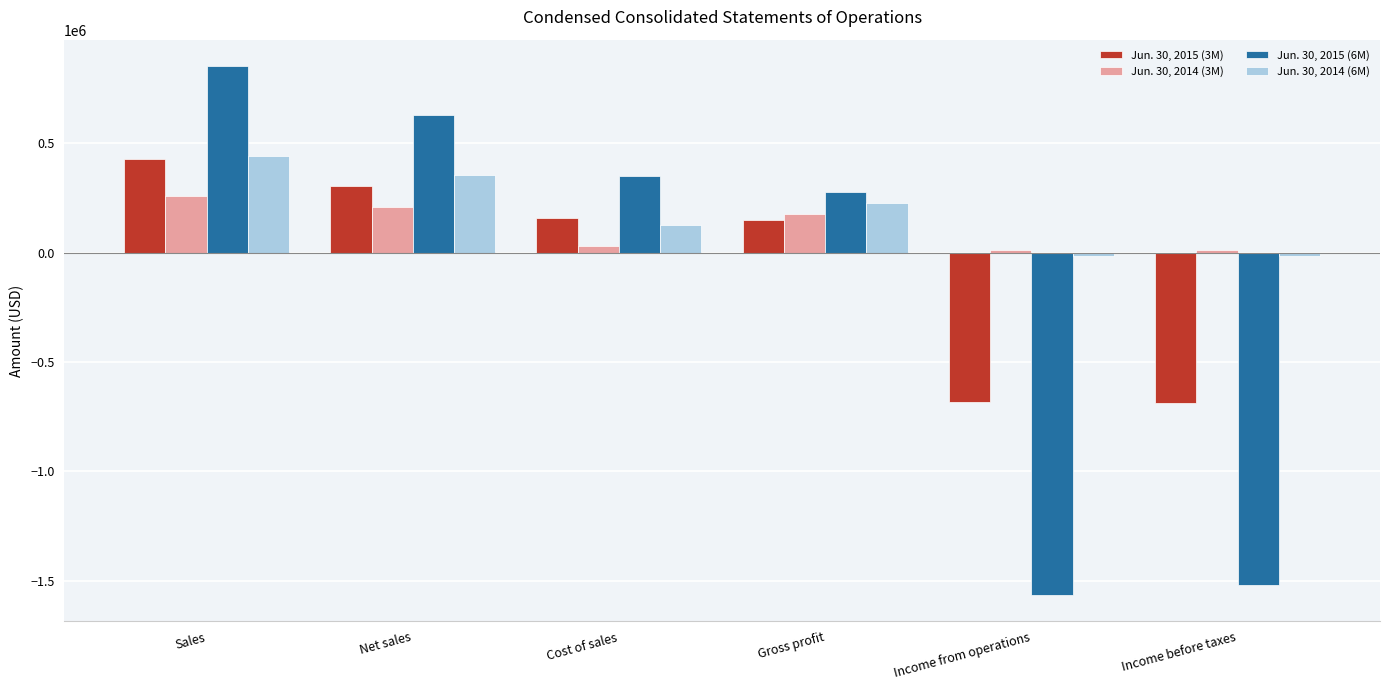

What is the value of the Jun. 30, 2014 (3M) bar at the 4th from the left?

175676